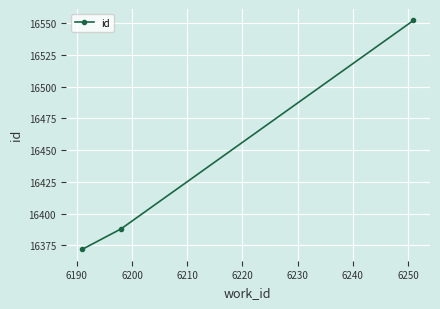

What is the average value?

16437